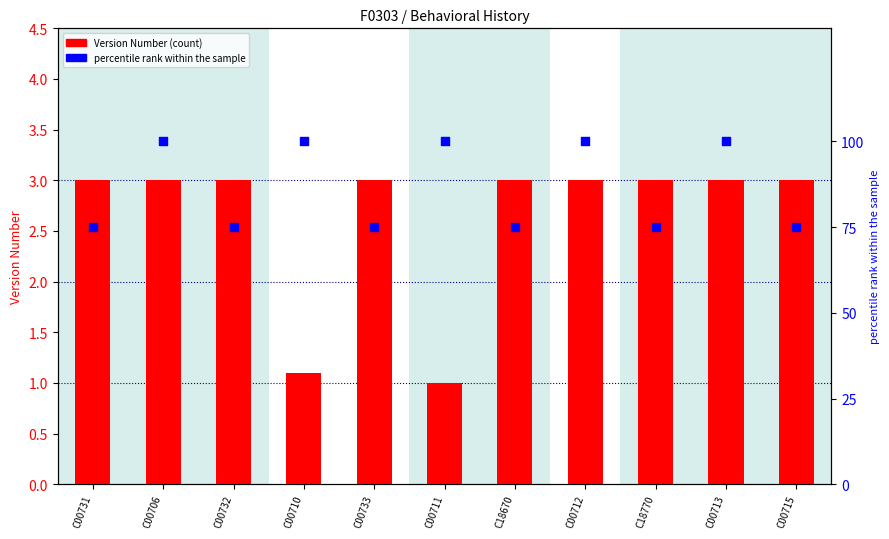

Which series contains the highest Y value?

percentile rank within the sample